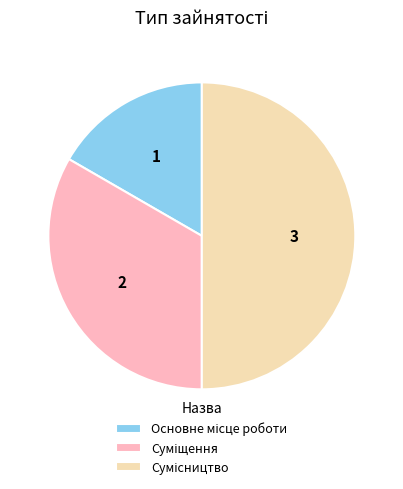

Which category has the smallest portion of the pie?

Основне місце роботи